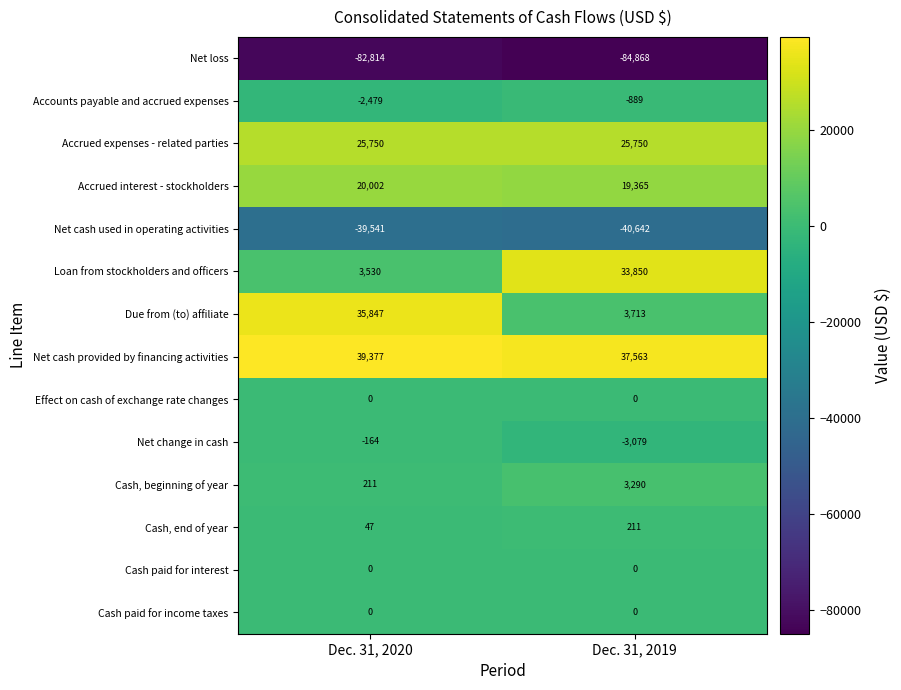

What is the difference between the highest and lowest values at Dec. 31, 2019?

122431